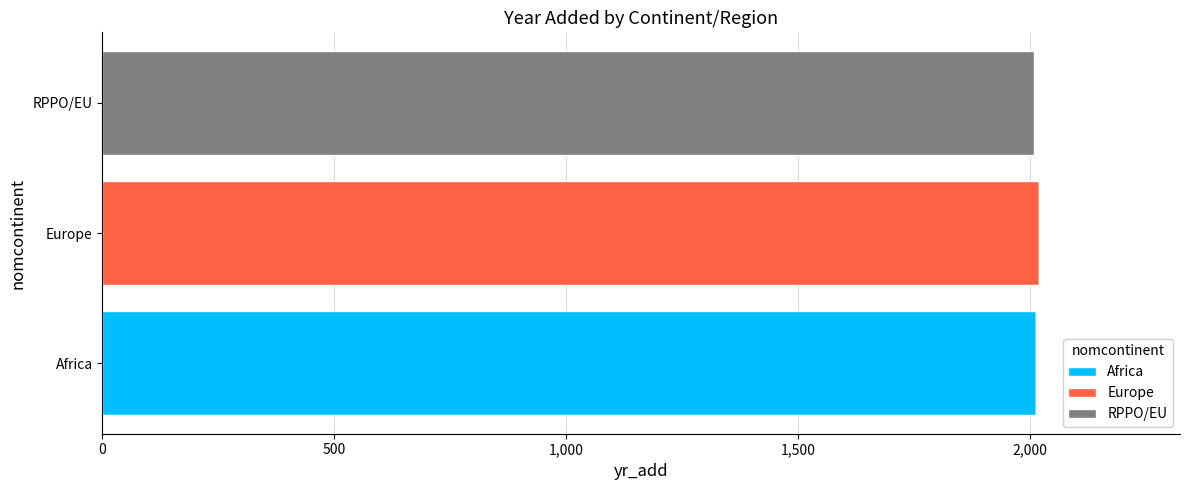

The value of Africa at Africa is 2012. True or false?

True